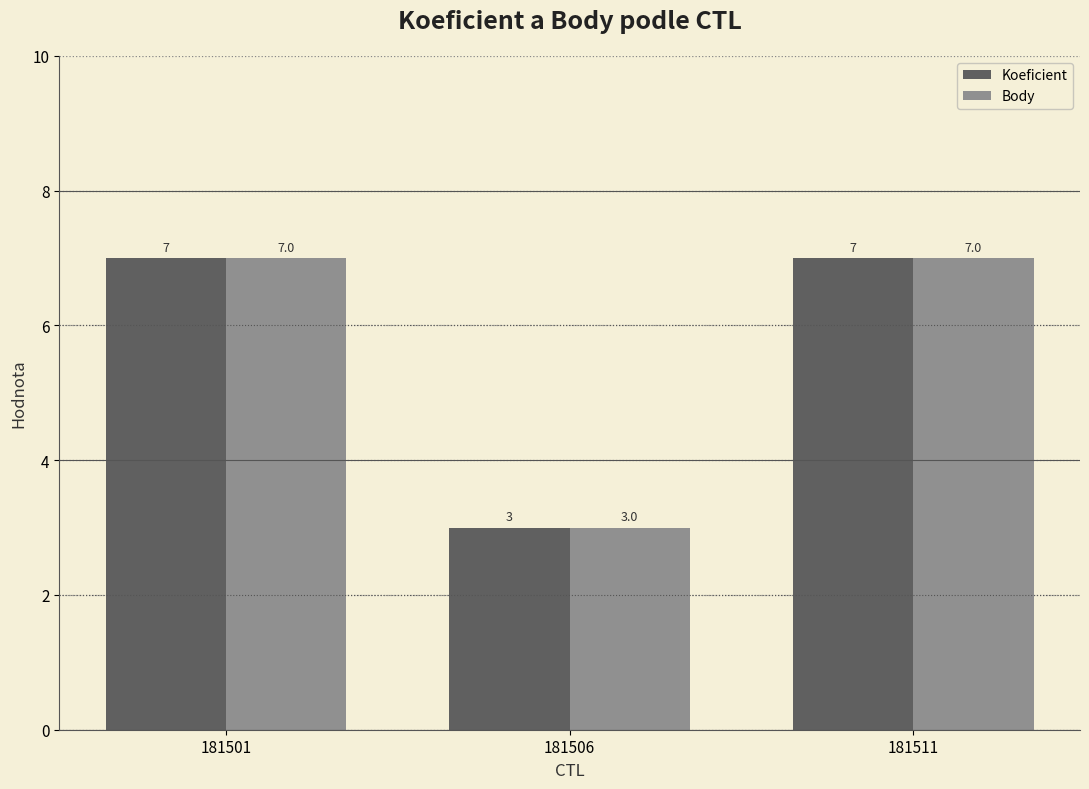

What are all the series names shown in the legend?

Koeficient, Body